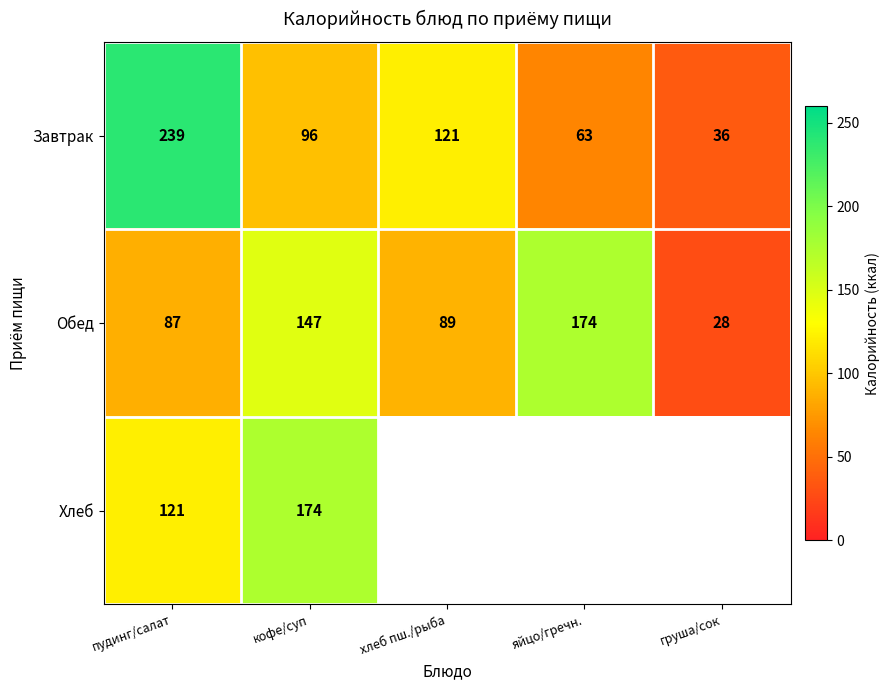

Is it true that Завтрак equals 48 at груша/сок?

False